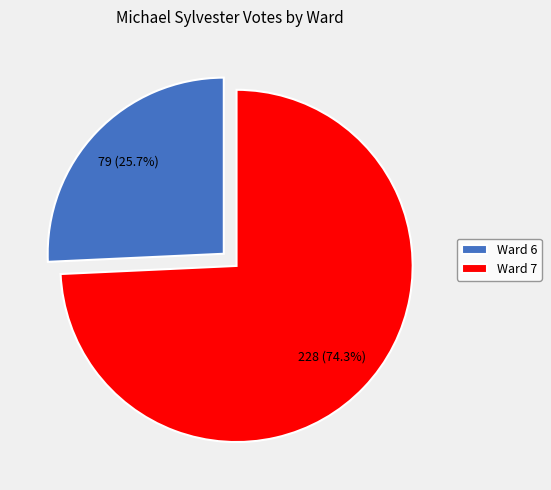

How many segments does this pie chart have?

2